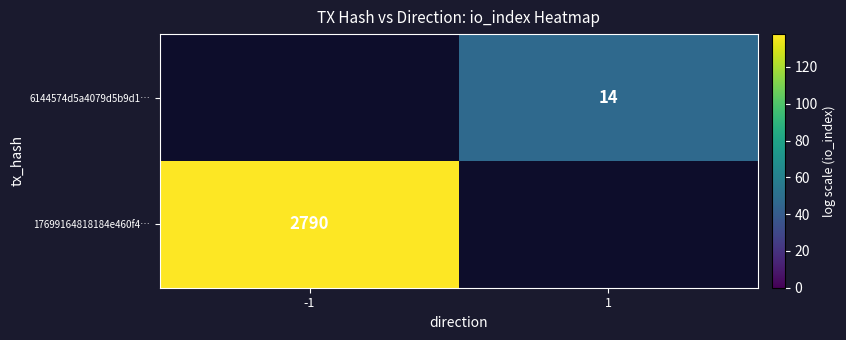

List the series in order of their overall mean, lowest first.

17699164818184e460f4…, 6144574d5a4079d5b9d1…